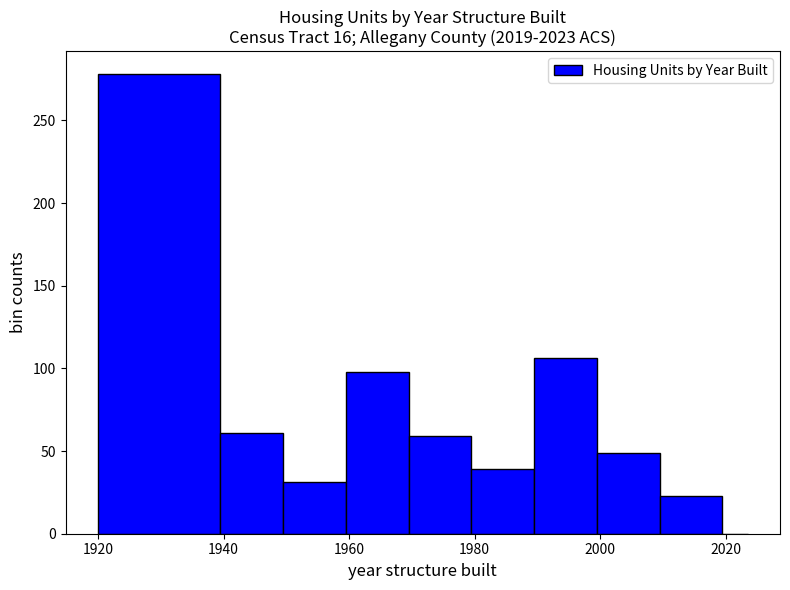

Around what value on the x-axis is the tallest bar? Give the approximate position of its centre, as read against the axis.

1930